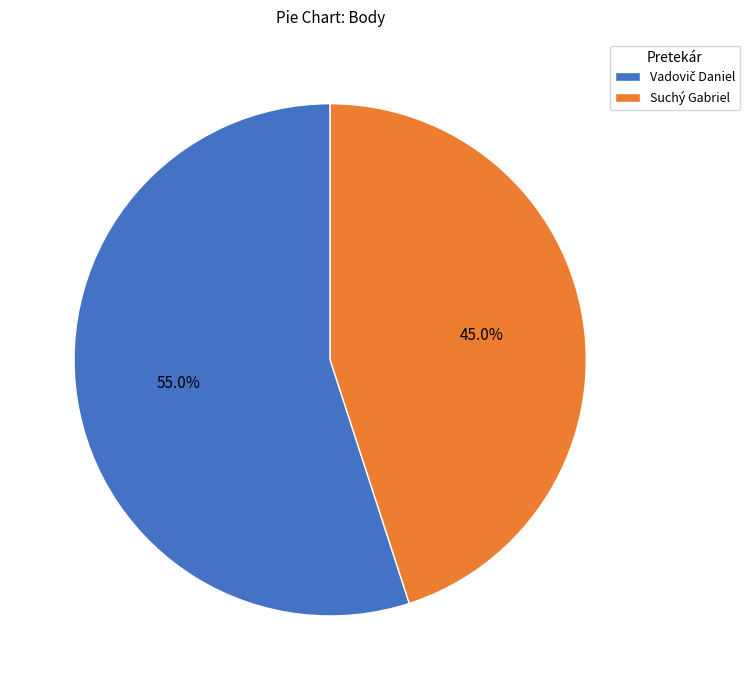

Does any single category account for the majority?

Yes